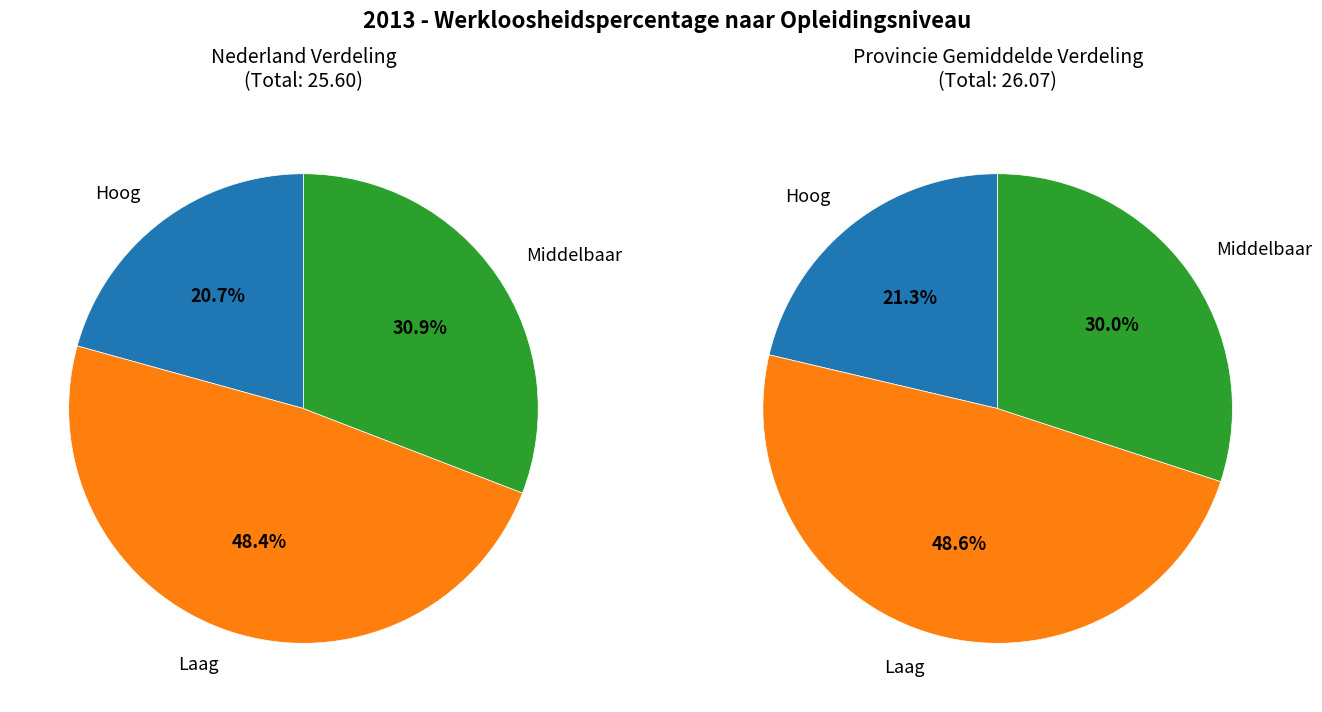

Which has a higher value, Middelbaar or Hoog?

Middelbaar